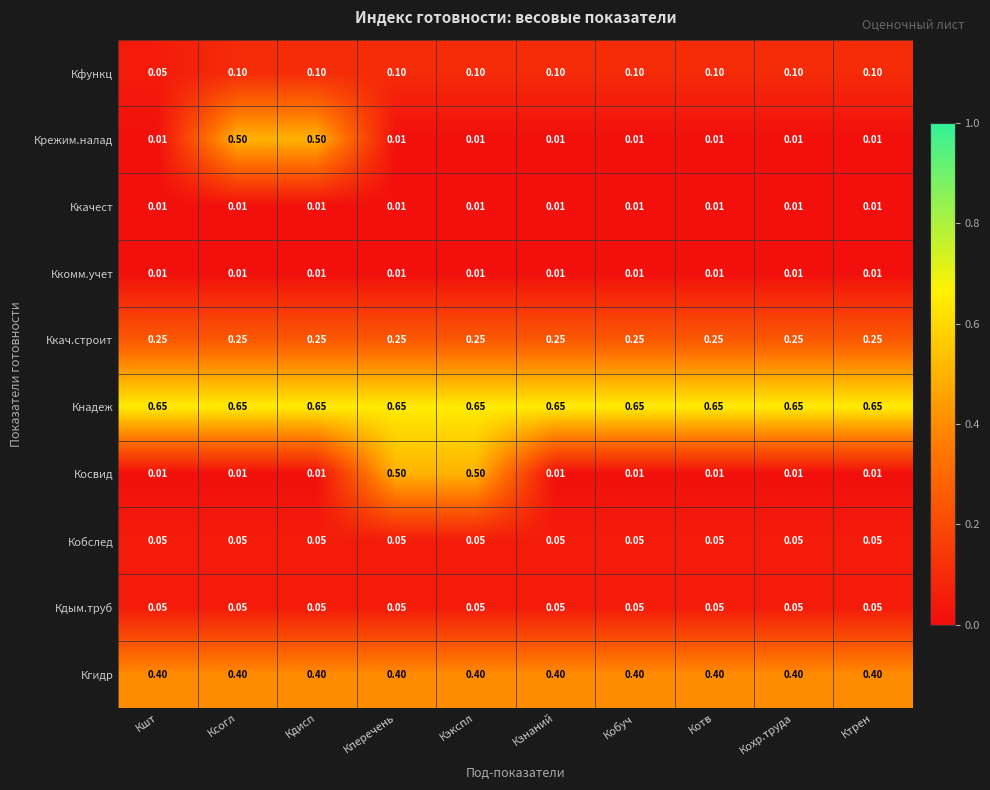

Is the value of Кгидр at Кзнаний greater than the value of Ккач.строит at Кзнаний?

Yes